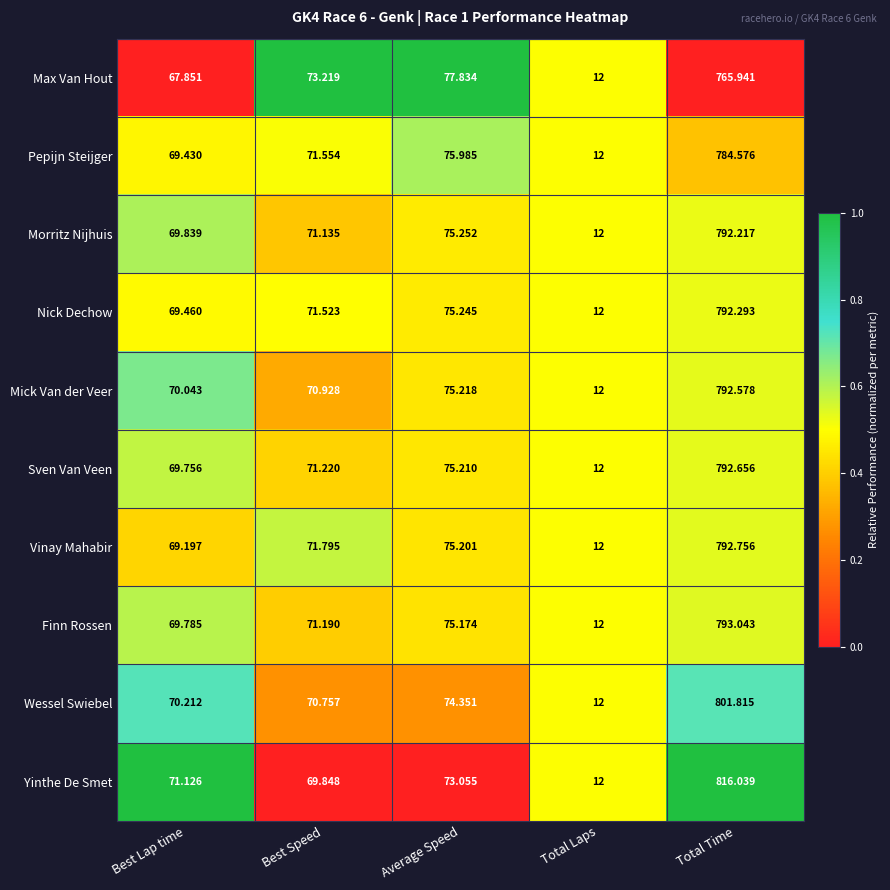

At which label does Morritz Nijhuis reach its peak?

Total Time